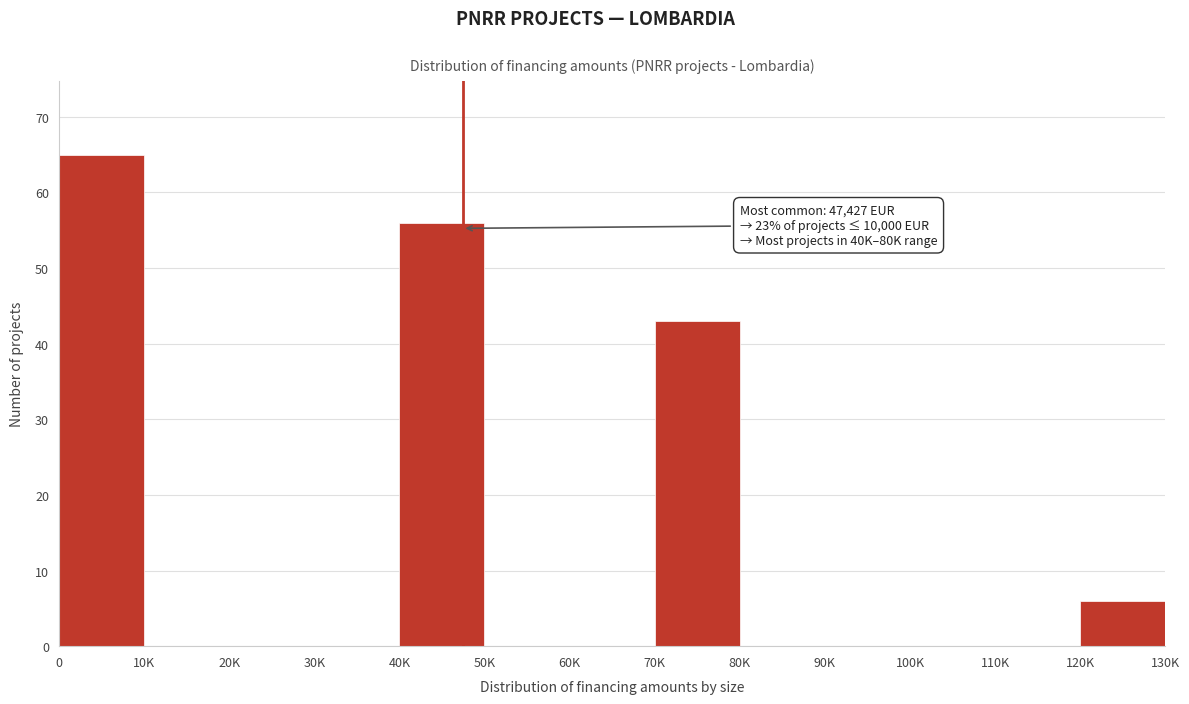

Reading left to right, what are all the values shown in this chart?

0=65	10K=0	20K=0	30K=0	40K=56	50K=0	60K=0	70K=43	80K=0	90K=0	100K=0	110K=0	120K=6